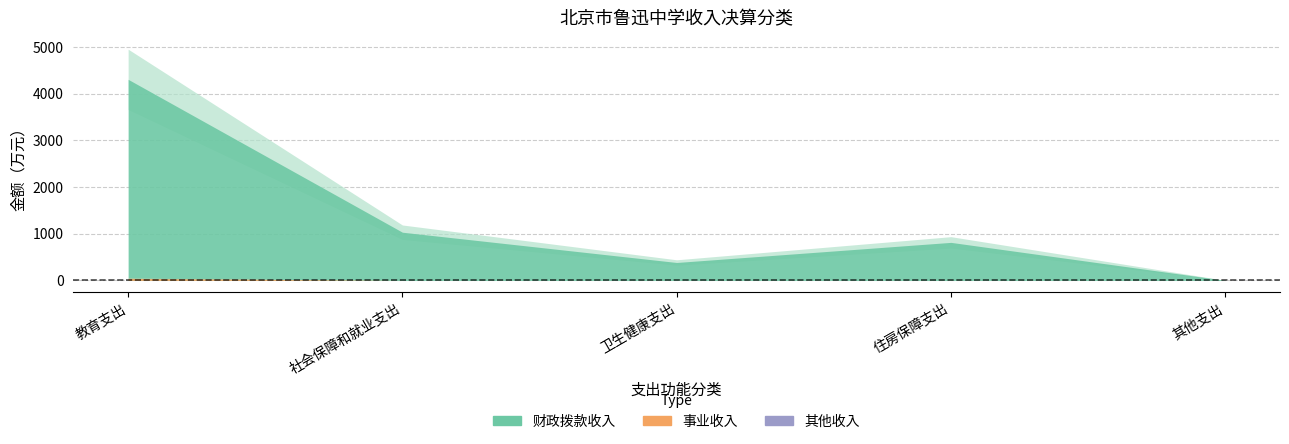

Which series has the largest range (max minus min)?

财政拨款收入